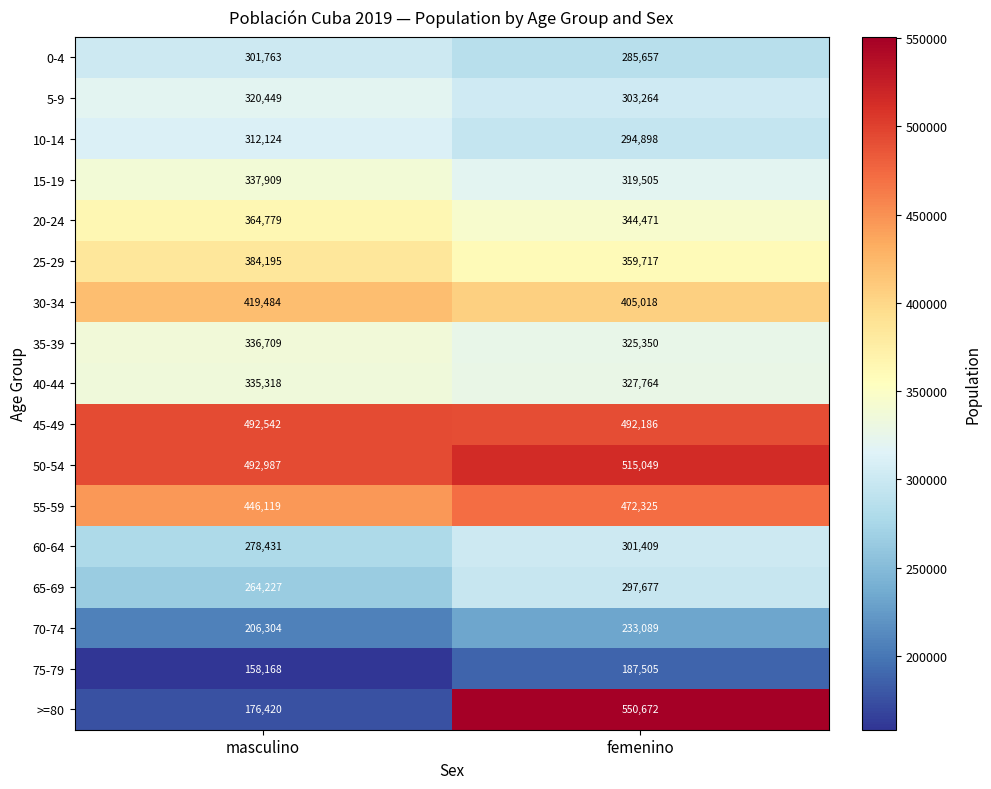

What is the difference between the maximum and minimum values in the 45-49 series?

356